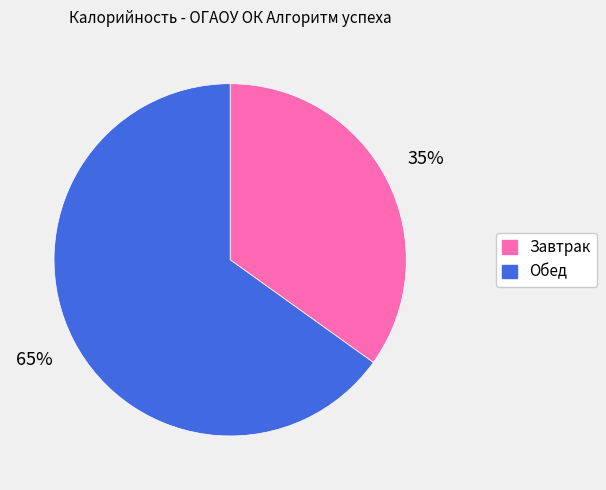

Count the number of slices in the pie.

2